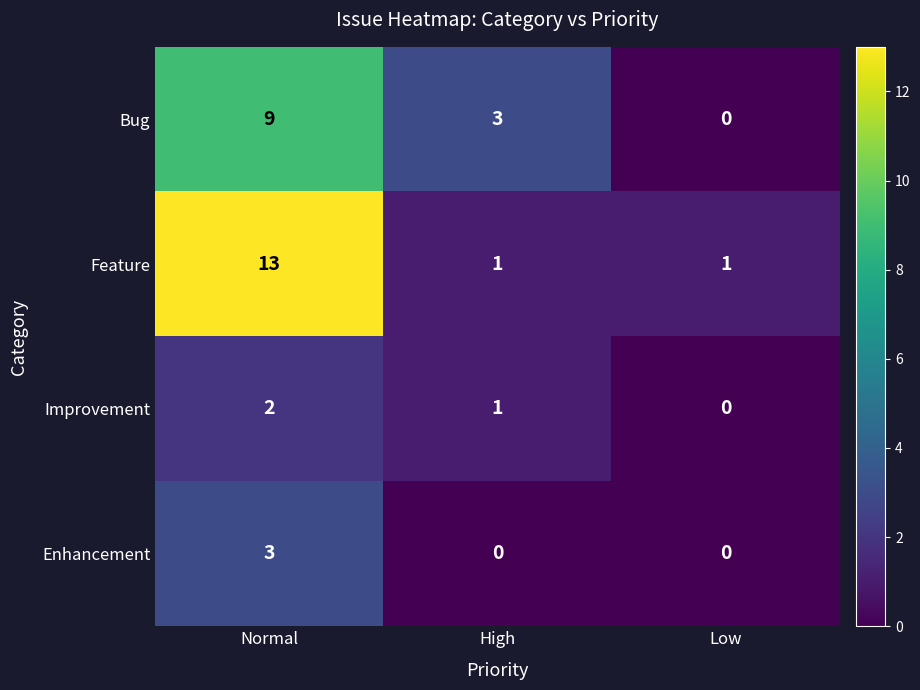

Reading left to right, transcribe all the data shown in this chart.

Bug: 9	3	0
Feature: 13	1	1
Improvement: 2	1	0
Enhancement: 3	0	0